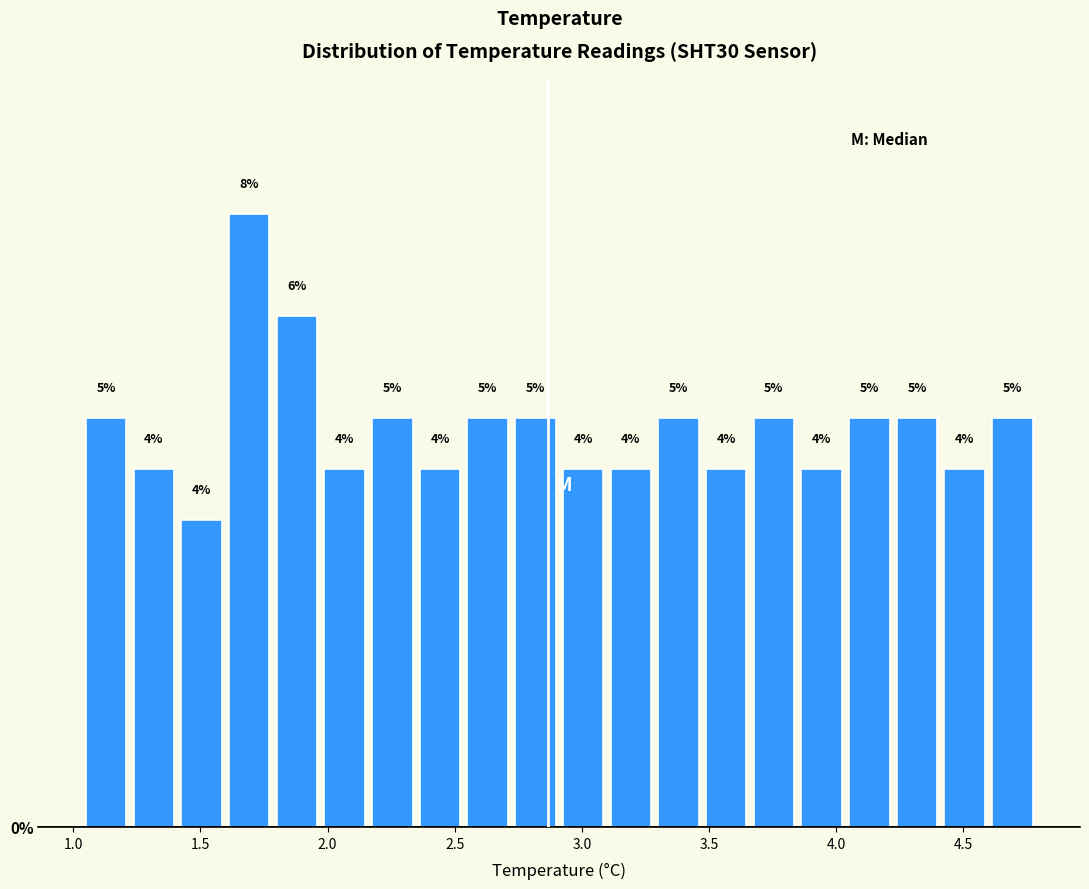

Around what value on the x-axis is the tallest bar? Give the approximate position of its centre, as read against the axis.

1.70